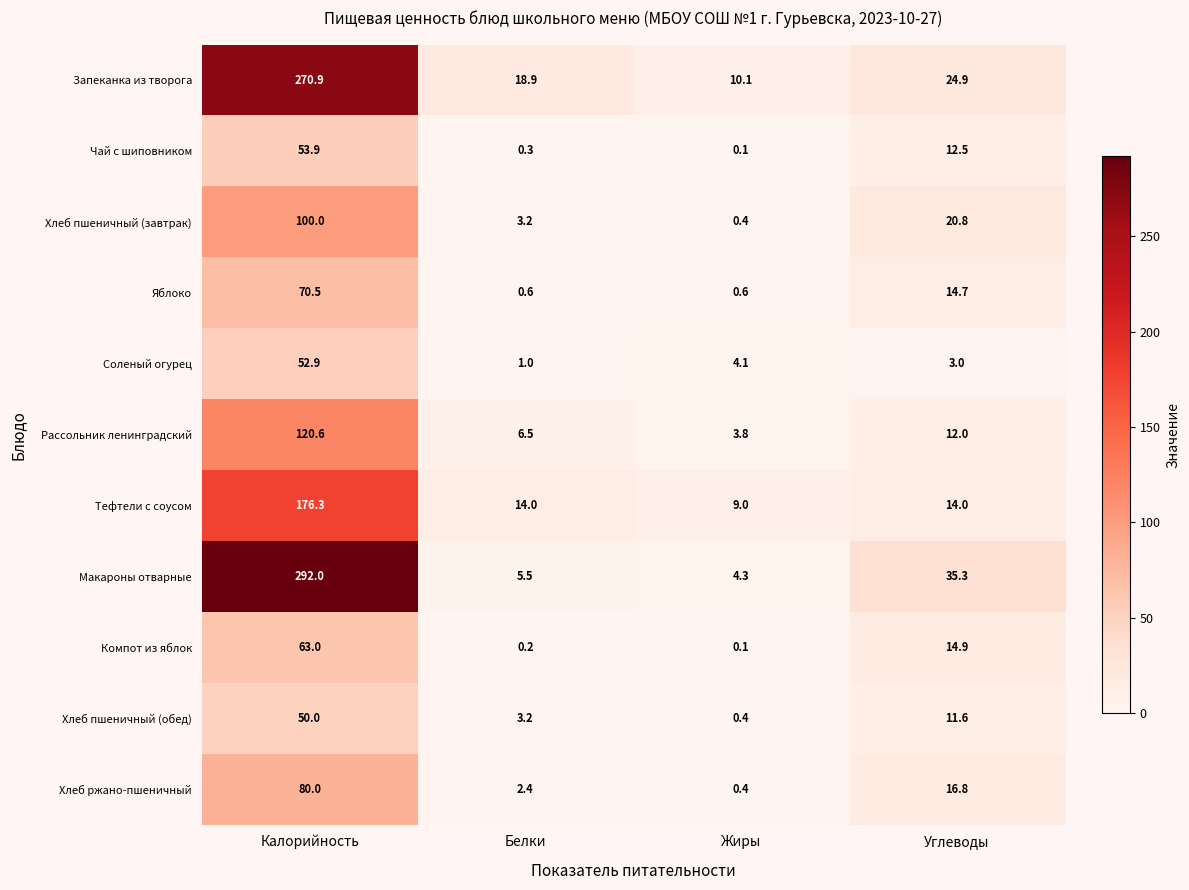

Which category has the lowest value across all series?

Жиры